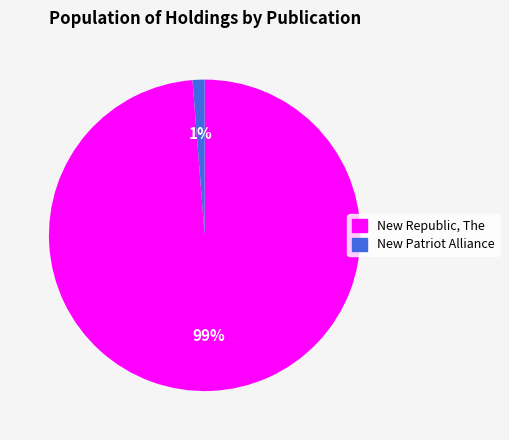

Which slice is the smallest?

New Patriot Alliance